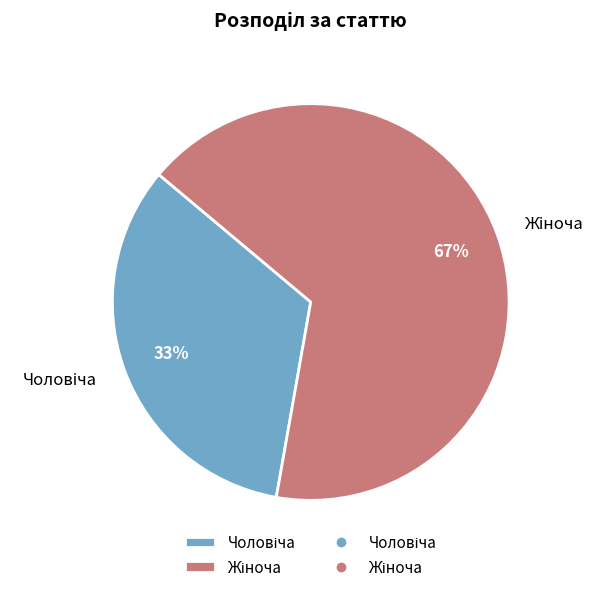

Is there a majority slice in this chart?

Yes